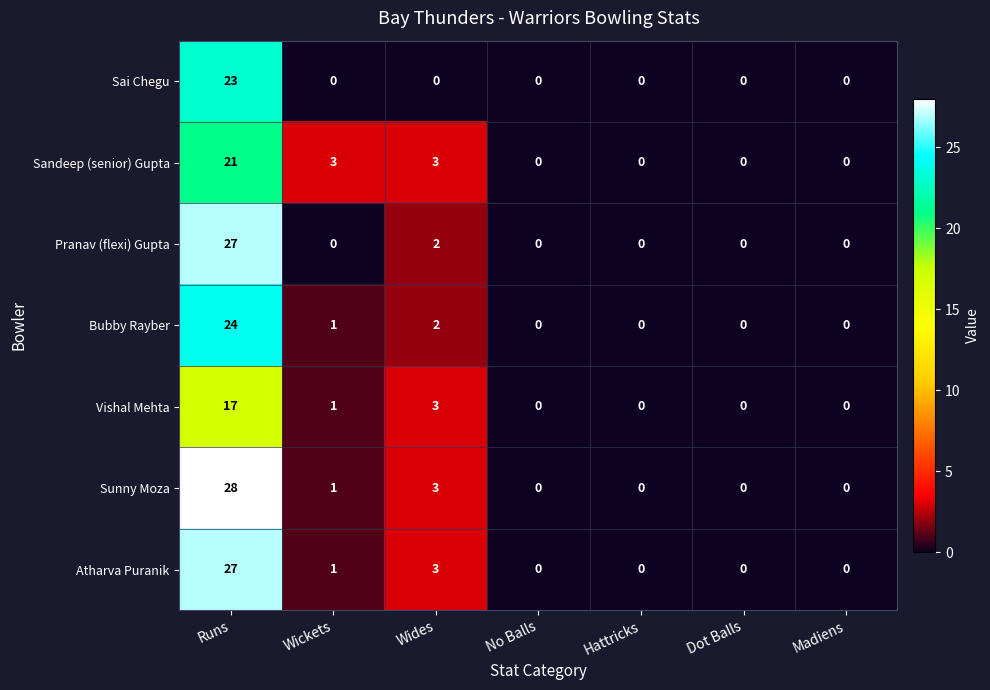

At which category is the sum across all series the highest?

Runs